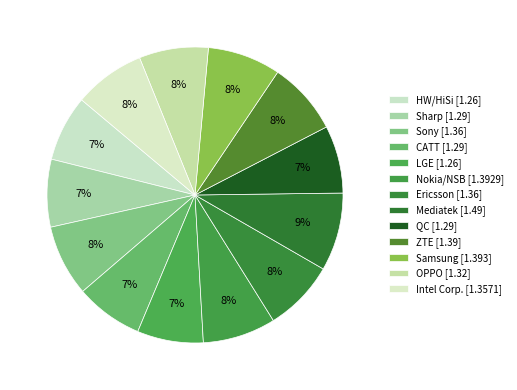

Which slice is the smallest?

HW/HiSi